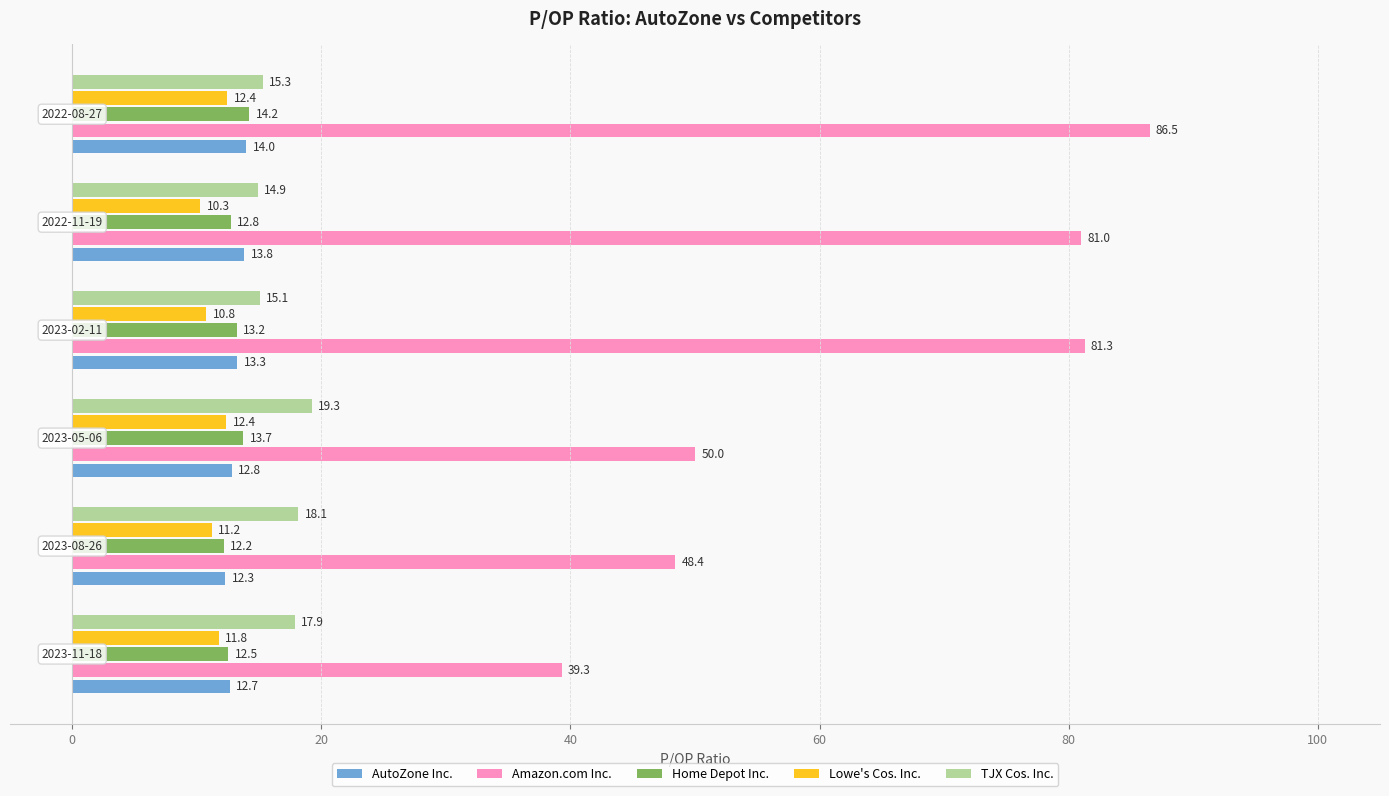

List the series in order of their peak value, highest first.

Amazon.com Inc., TJX Cos. Inc., Home Depot Inc., AutoZone Inc., Lowe's Cos. Inc.